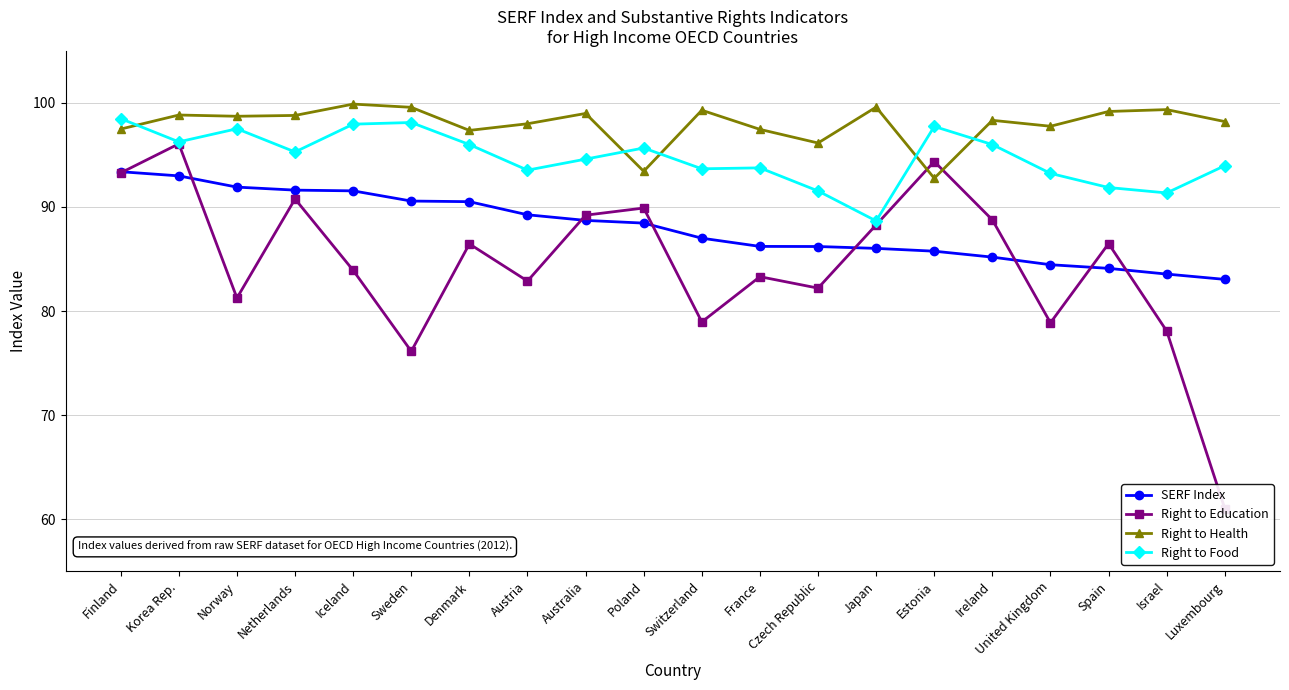

At which label is Right to Health closest to 96?

Czech Republic